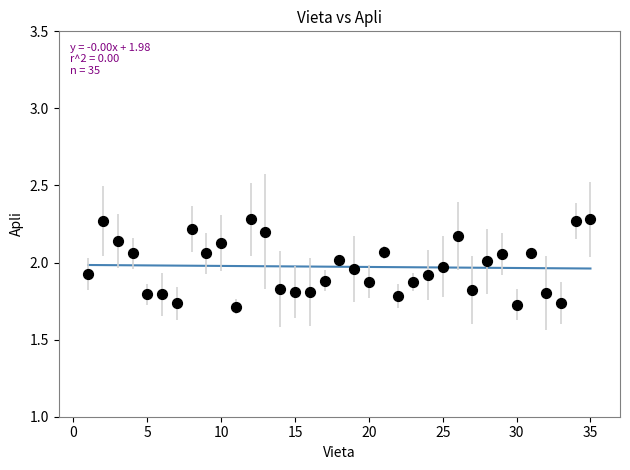

What is the range of X values (max minus min)?

34.0